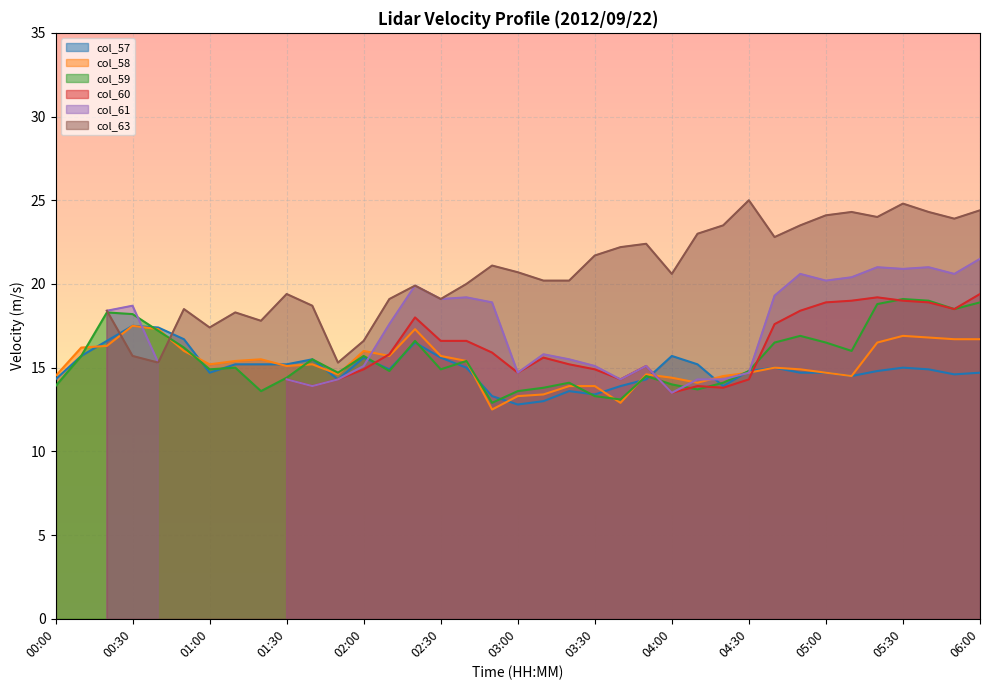

At which label does col_57 reach its peak?

00:30